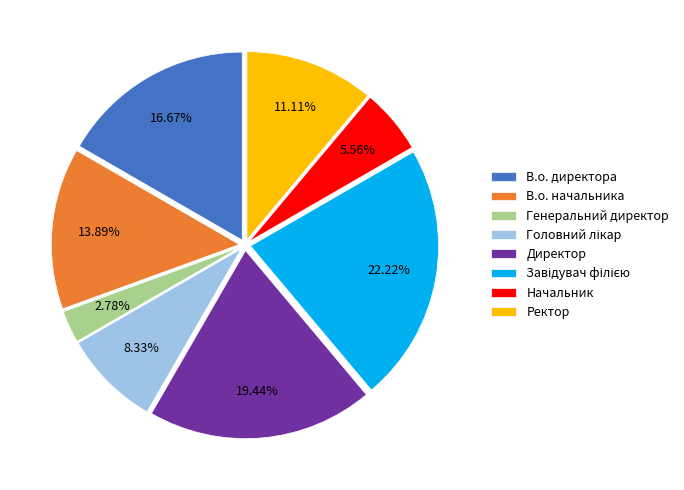

How many slices are in this pie chart?

8